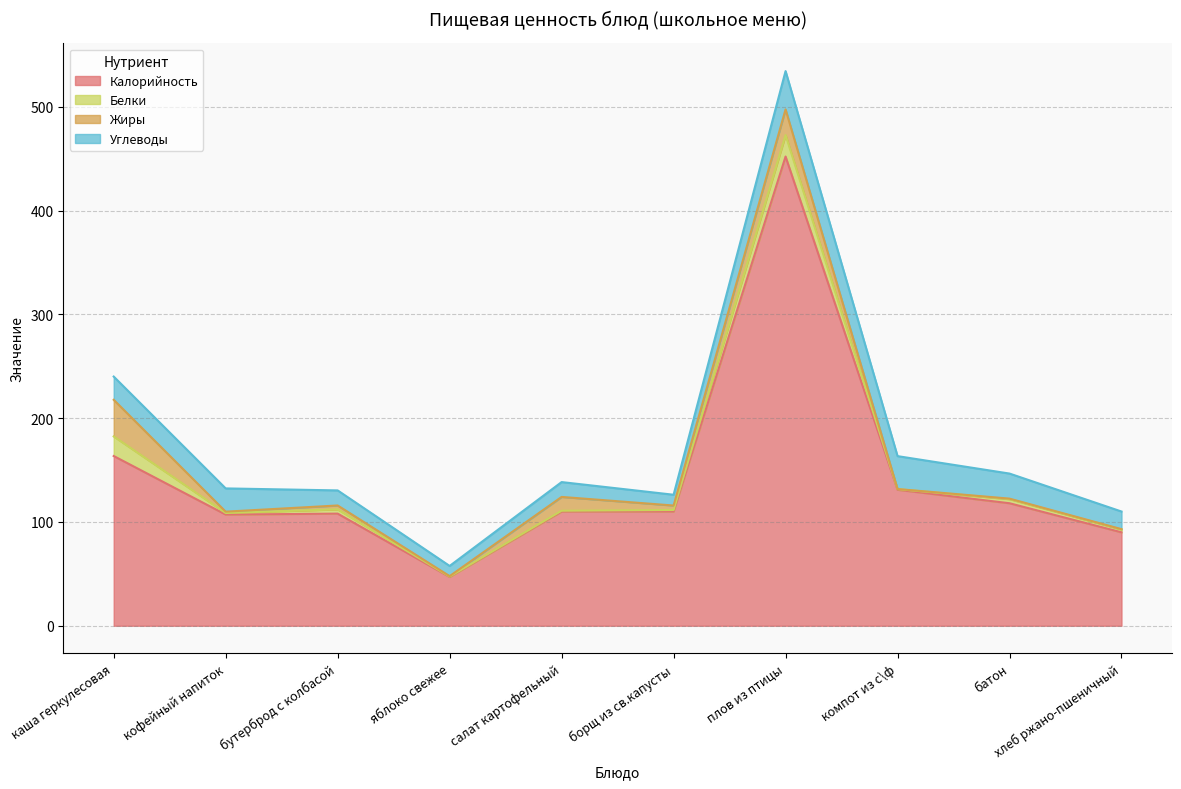

How many intersections are there between Углеводы and Жиры?

1